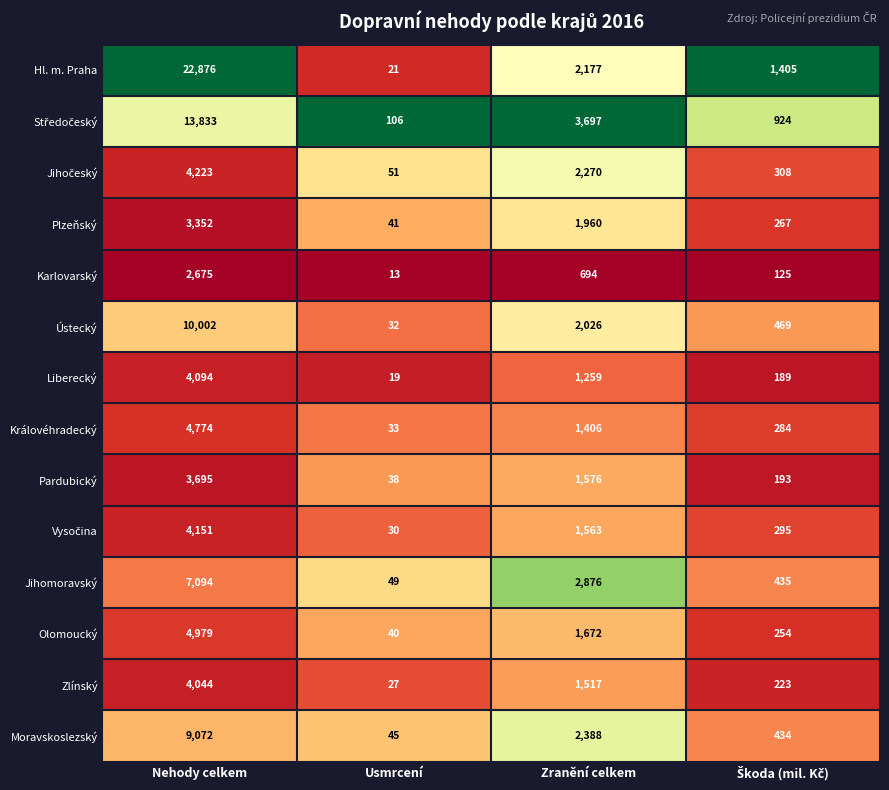

Which series has the largest total across all categories?

Hl. m. Praha